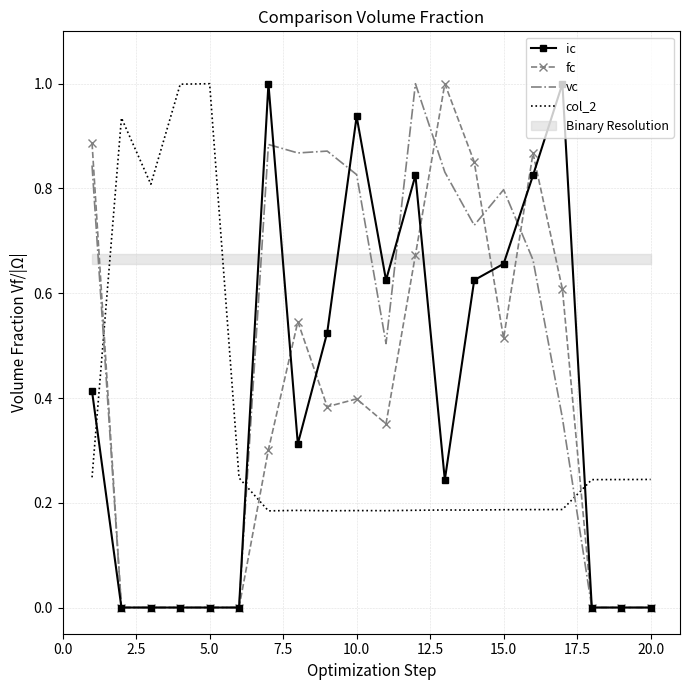

Reading left to right, extract all data points from this chart.

ic: 0.4	0.0	0.0	0.0	0.0	0.0	1.0	0.3	0.5	0.9	0.6	0.8	0.2	0.6	0.7	0.8	1.0	0.0	0.0	0.0
fc: 0.9	0.0	0.0	0.0	0.0	0.0	0.3	0.5	0.4	0.4	0.4	0.7	1.0	0.9	0.5	0.9	0.6	0.0	0.0	0.0
vc: 0.8	0.0	0.0	0.0	0.0	0.0	0.9	0.9	0.9	0.8	0.5	1.0	0.8	0.7	0.8	0.7	0.4	0.0	0.0	0.0
col_2: 0.2	0.9	0.8	1.0	1.0	0.2	0.2	0.2	0.2	0.2	0.2	0.2	0.2	0.2	0.2	0.2	0.2	0.2	0.2	0.2